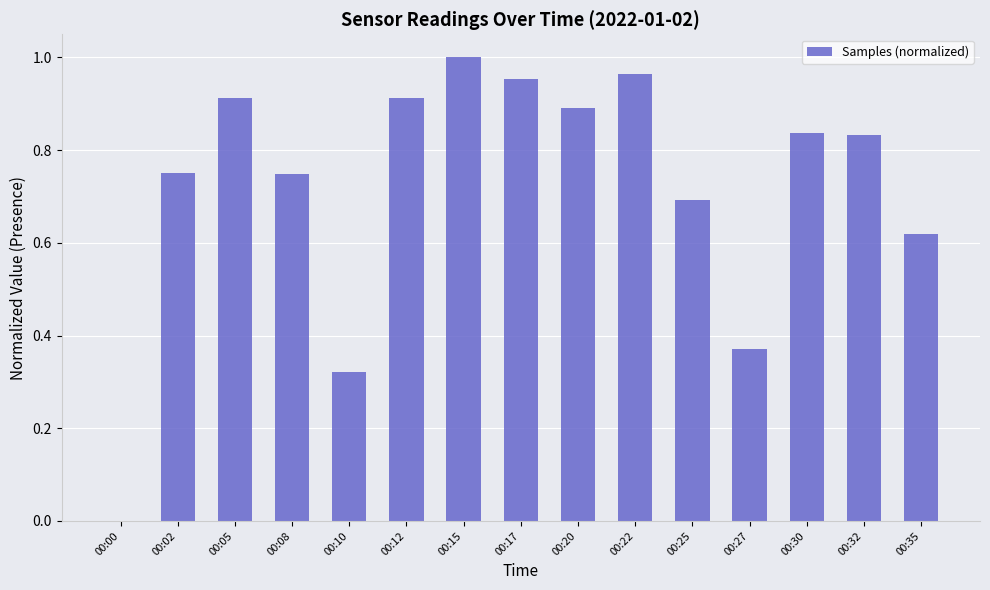

True or false: the data shows 0.4 at 00:00.

False